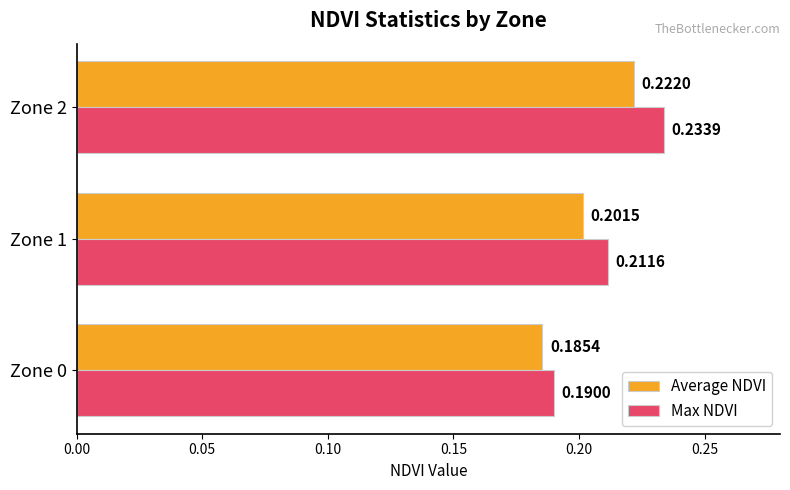

Rank the series by their maximum value, from highest to lowest.

Max NDVI, Average NDVI